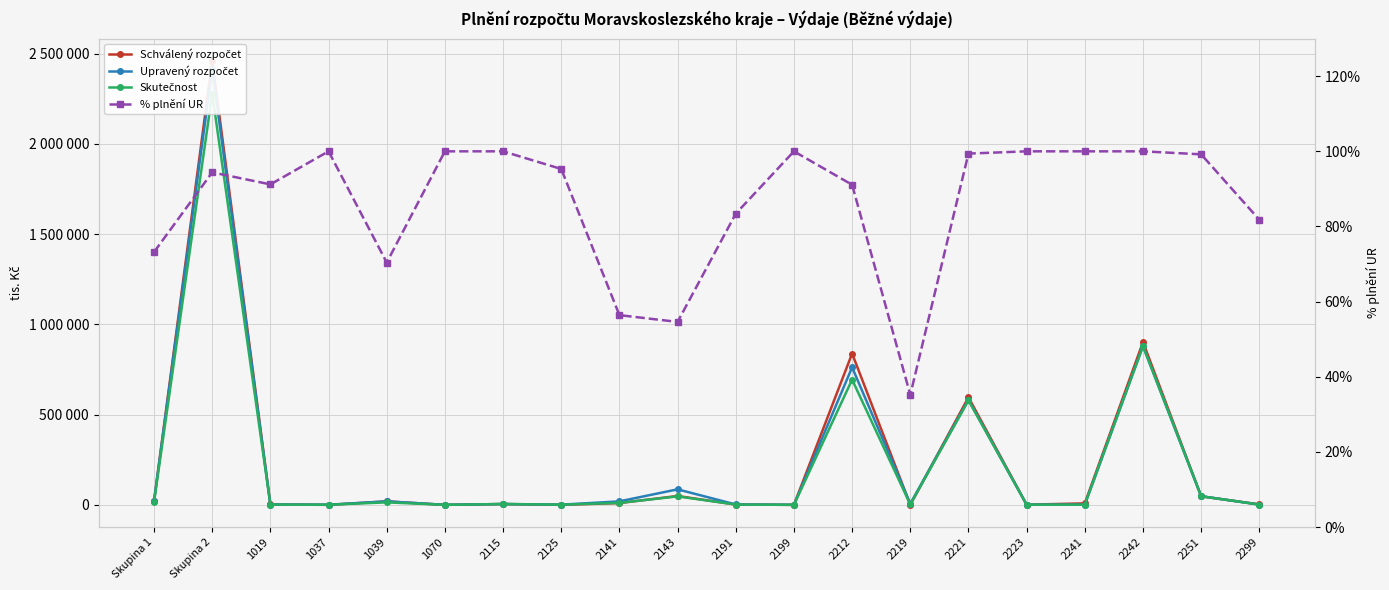

Reading right to left, what are all the values shown in this chart?

Schválený rozpočet: 2299=2504.0	2251=47300.0	2242=902058.0	2241=8200.0	2223=1000.0	2221=595978.0	2219=0.0	2212=838694.0	2199=50.0	2191=1628.0	2143=49167.0	2141=9850.0	2125=0.0	2115=4500.0	1070=0.0	1039=19000.0	1037=0.0	1019=2300.0	Skupina 2=2460929.0	Skupina 1=21300.0
Upravený rozpočet: 2299=1548.0	2251=48087.0	2242=879867.0	2241=1062.0	2223=1000.0	2221=582577.0	2219=6169.0	2212=762250.0	2199=50.0	2191=1980.0	2143=86019.0	2141=19276.0	2125=1058.0	2115=4675.0	1070=135.0	1039=19603.0	1037=637.0	1019=1845.0	Skupina 2=2414690.0	Skupina 1=22220.0
Skutečnost: 2299=1266.0	2251=47715.0	2242=879867.0	2241=1062.0	2223=1000.0	2221=578989.0	2219=2169.0	2212=694215.0	2199=50.0	2191=1651.0	2143=46963.0	2141=10872.0	2125=1008.0	2115=4675.0	1070=135.0	1039=13801.0	1037=637.0	1019=1683.0	Skupina 2=2278583.0	Skupina 1=16256.0
% plnění UR: 2299=81.8	2251=99.2	2242=100.0	2241=100.0	2223=100.0	2221=99.4	2219=35.2	2212=91.1	2199=100.0	2191=83.4	2143=54.6	2141=56.4	2125=95.3	2115=100.0	1070=100.0	1039=70.4	1037=100.0	1019=91.2	Skupina 2=94.4	Skupina 1=73.2